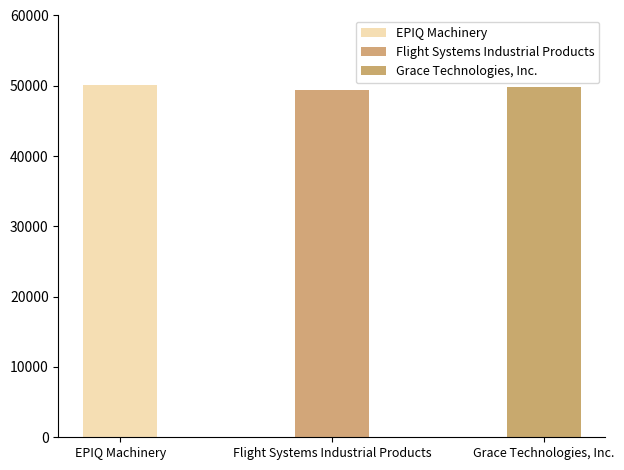

Count the number of categories in the chart.

3